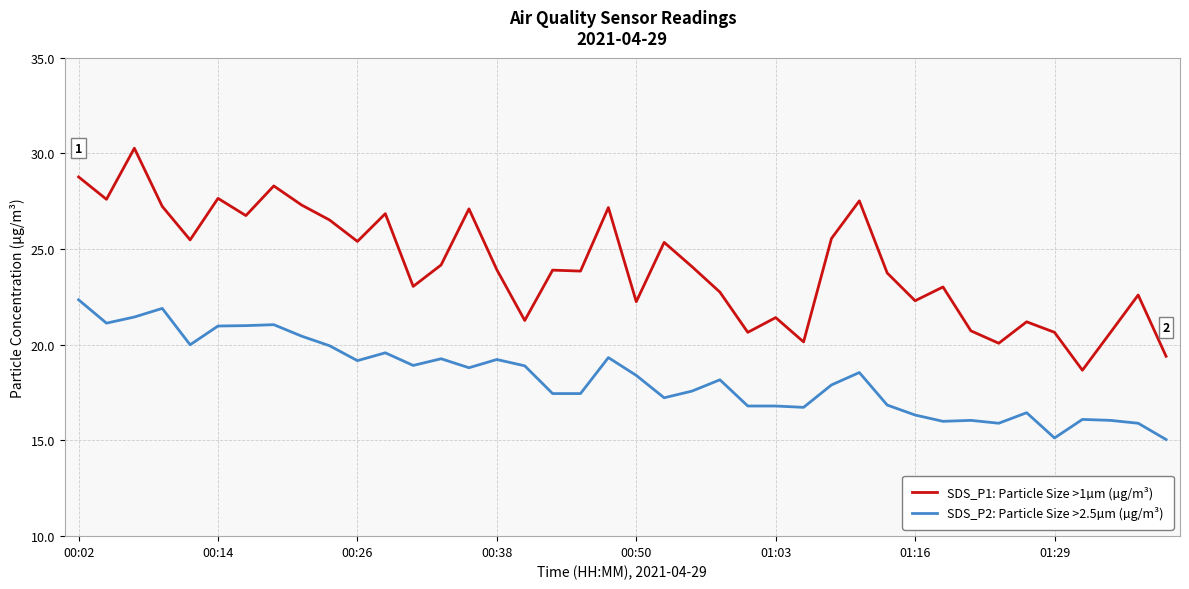

True or false: SDS_P1: Particle Size >1µm (µg/m³) and SDS_P2: Particle Size >2.5µm (µg/m³) cross at least once.

False